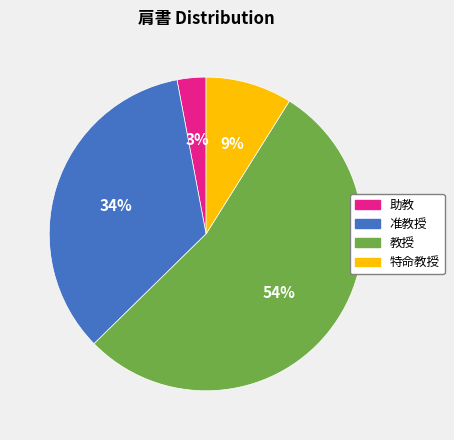

To the nearest percent, what is the average slice percentage?

25%